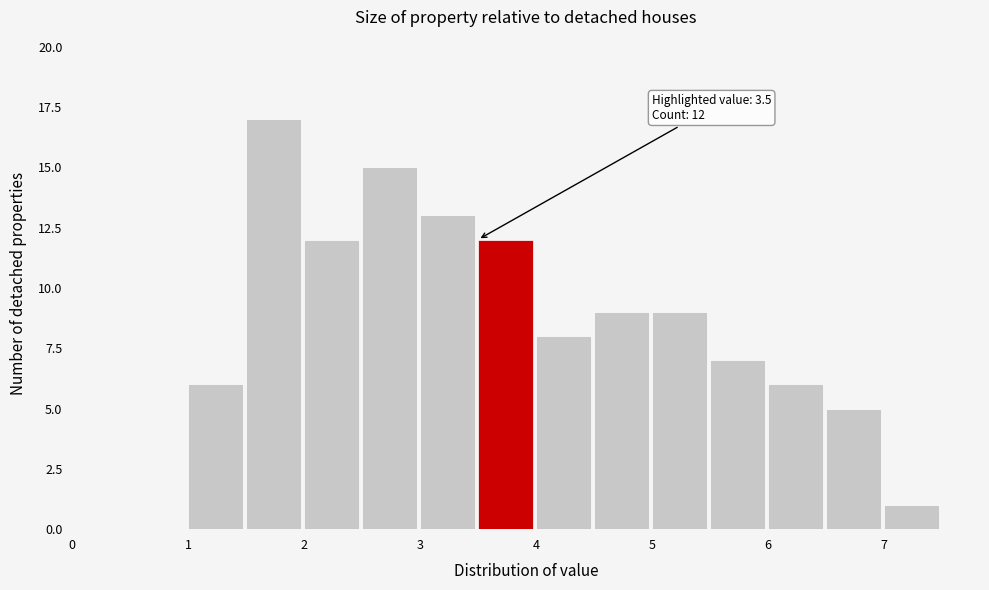

Which range on the x-axis has the tallest bar?

1.5 to 2.0